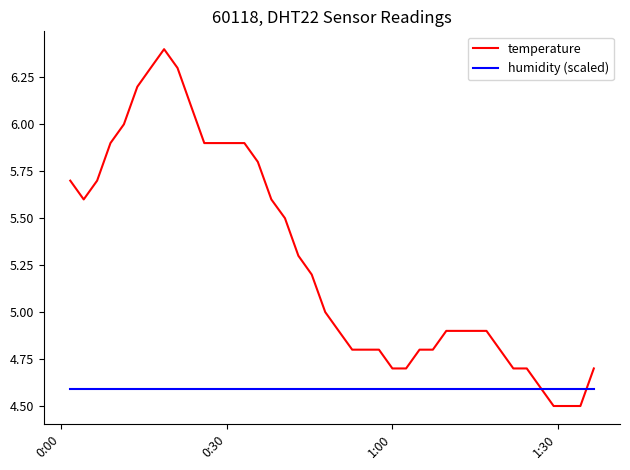

What are all the series names shown in the legend?

temperature, humidity (scaled)